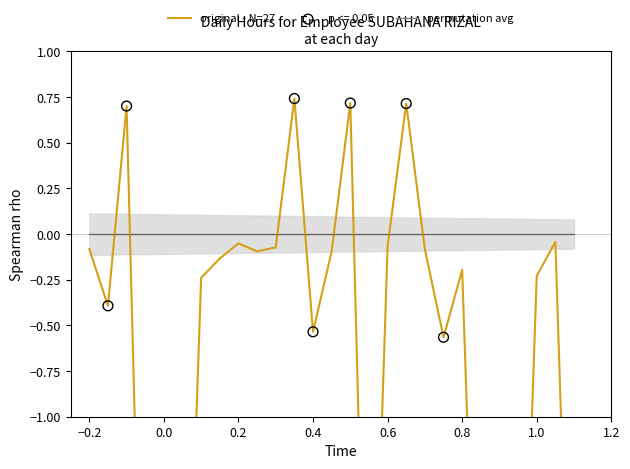

Which series reaches the maximum Y coordinate?

original - N=27